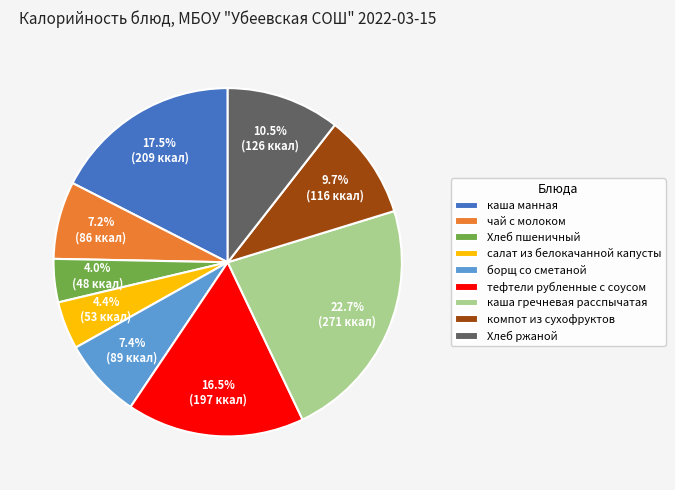

Approximately how many times larger is the value at каша манная compared to Хлеб пшеничный?

4.4